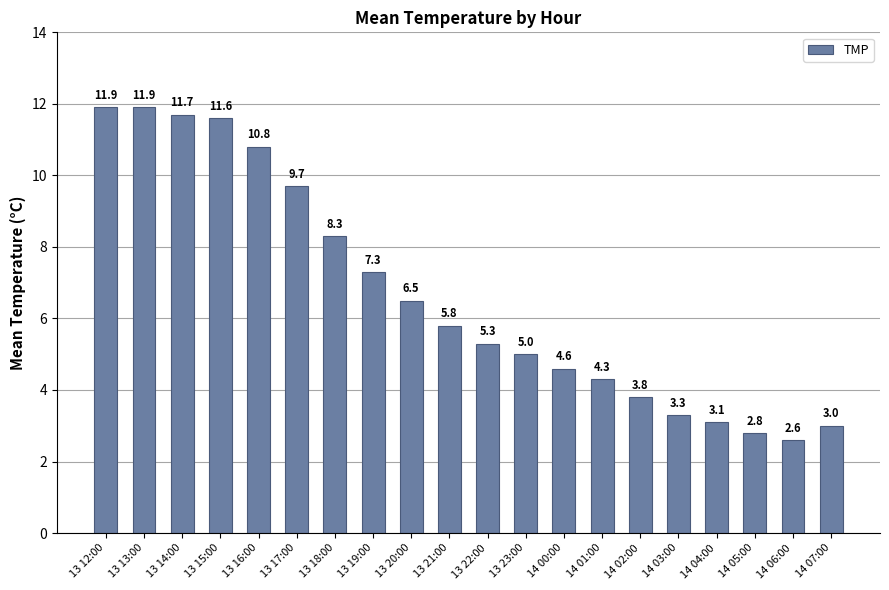

What is the smallest value displayed?

2.6